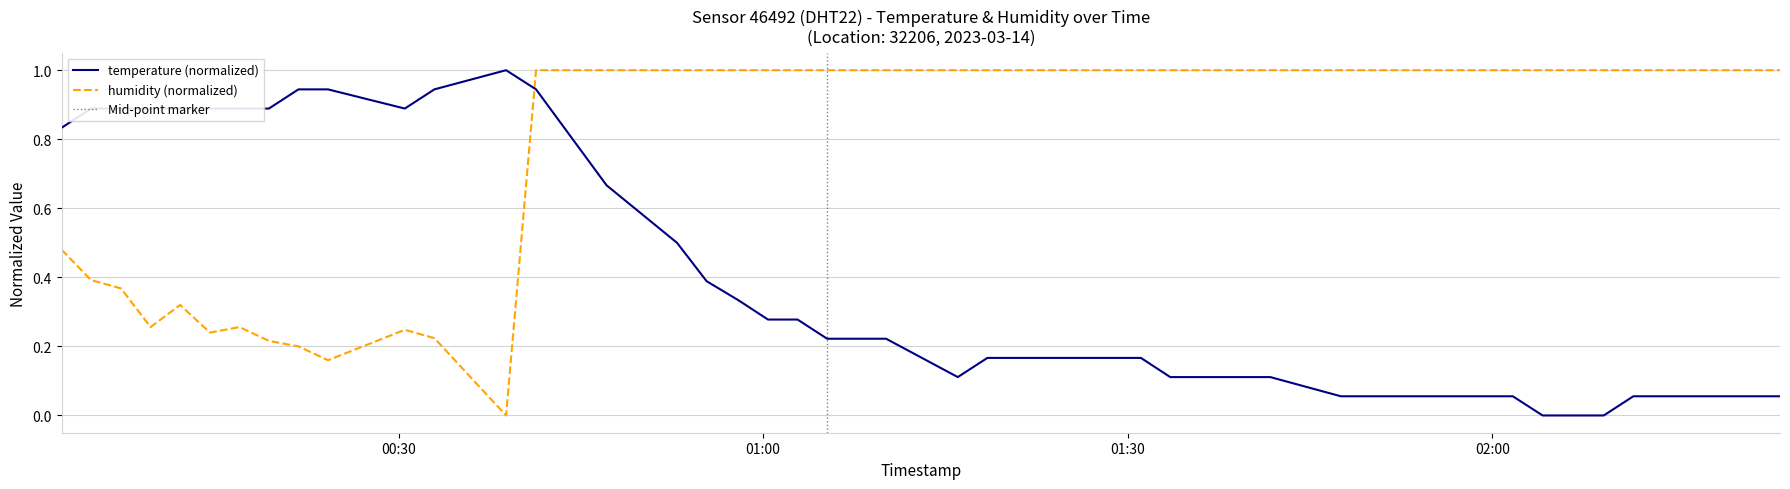

What is the maximum value for temperature (normalized)?

1.0